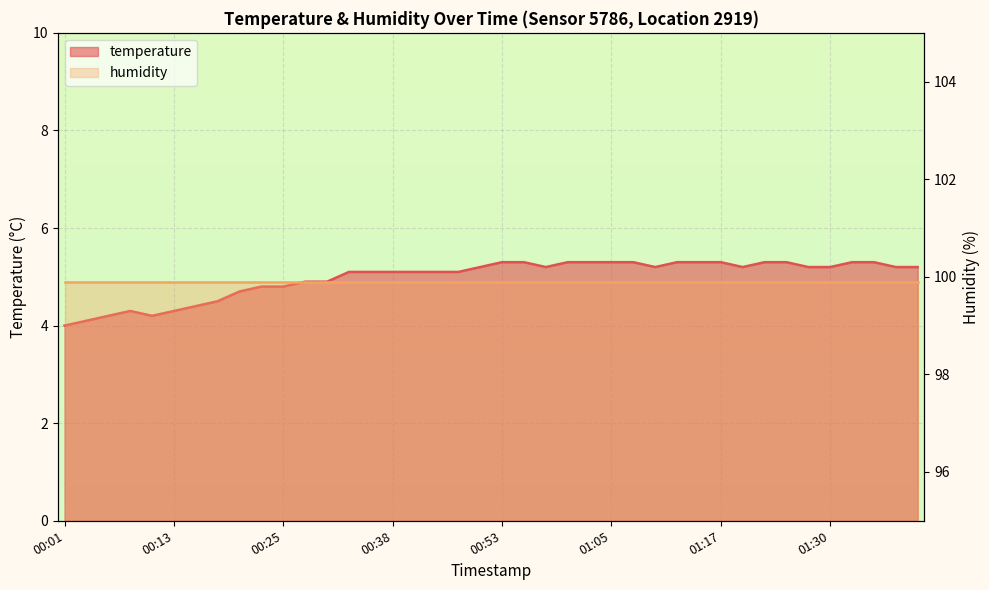

Reading left to right, list all the values displayed in this chart.

00:01=4.0	00:03=4.1	00:06=4.2	00:08=4.3	00:10=4.2	00:13=4.3	00:15=4.4	00:18=4.5	00:20=4.7	00:23=4.8	00:25=4.8	00:28=4.9	00:31=4.9	00:33=5.1	00:36=5.1	00:38=5.1	00:40=5.1	00:46=5.1	00:48=5.1	00:51=5.2	00:53=5.3	00:56=5.3	00:58=5.2	01:00=5.3	01:03=5.3	01:05=5.3	01:08=5.3	01:10=5.2	01:13=5.3	01:15=5.3	01:17=5.3	01:20=5.2	01:22=5.3	01:25=5.3	01:27=5.2	01:30=5.2	01:32=5.3	01:34=5.3	01:37=5.2	01:39=5.2